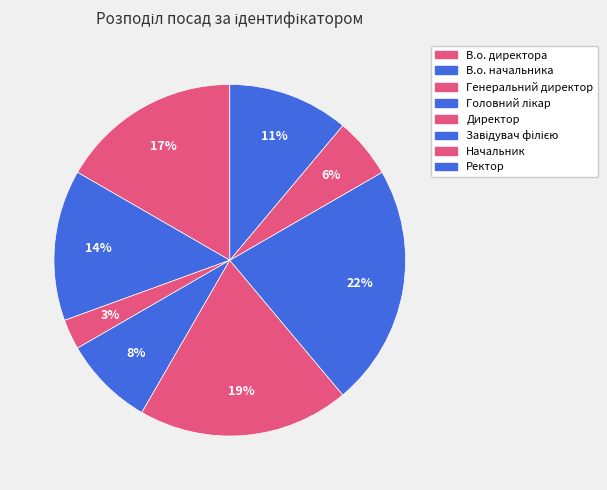

What is the ratio of the value at В.о. директора to the value at Головний лікар?

2.0